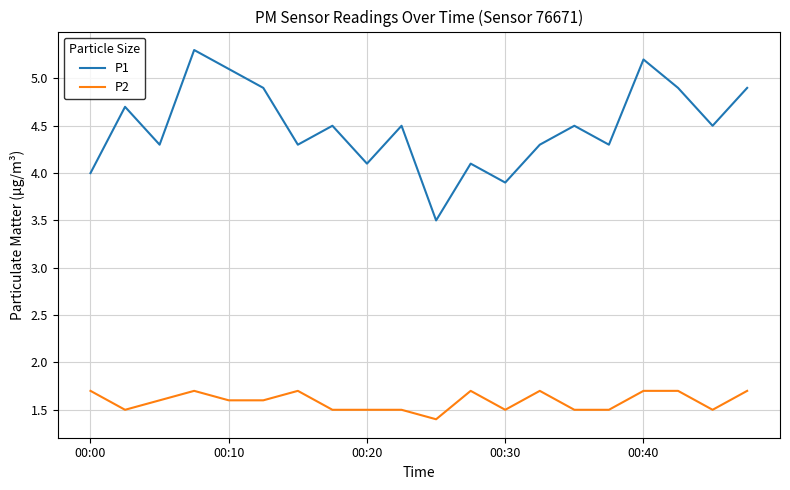

Which series has the widest spread of values?

P1